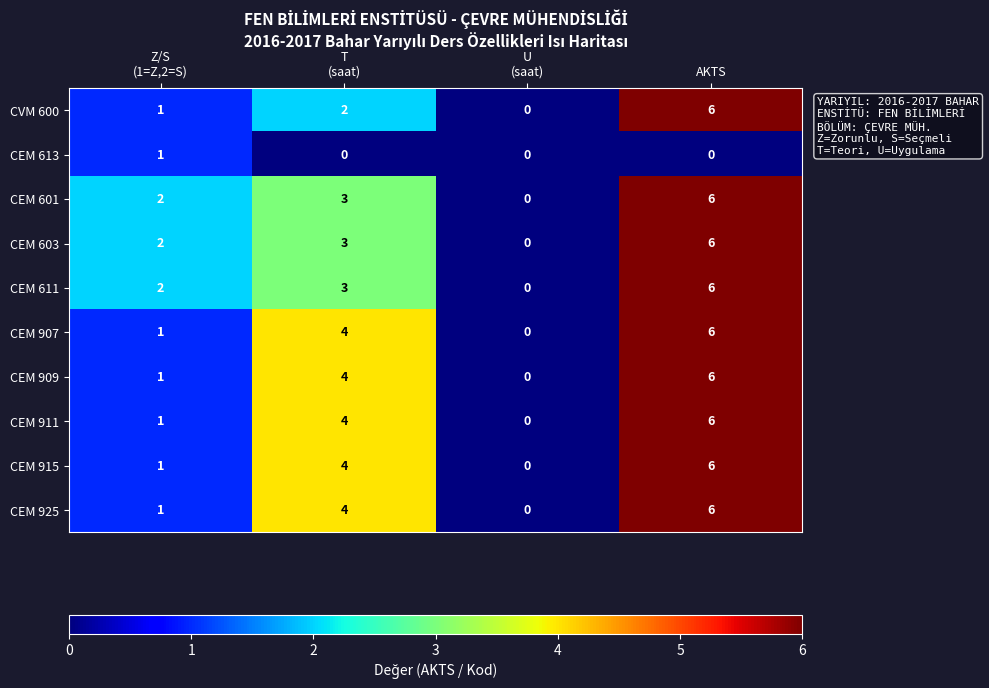

How many data points in CEM 915 are less than 4?

2